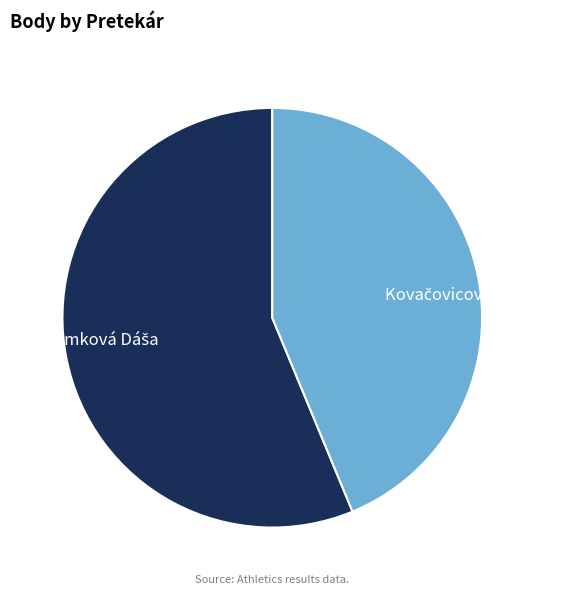

Is there a majority slice in this chart?

Yes